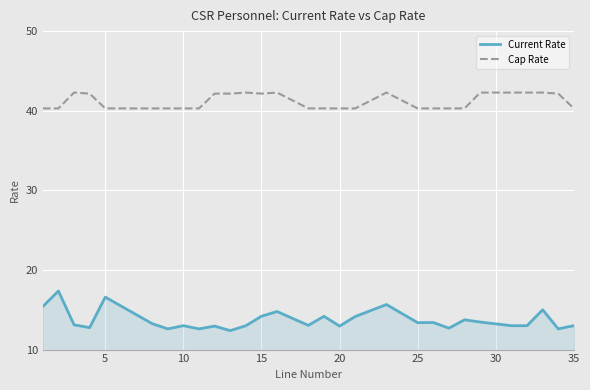

Which series has the largest range (max minus min)?

Current Rate